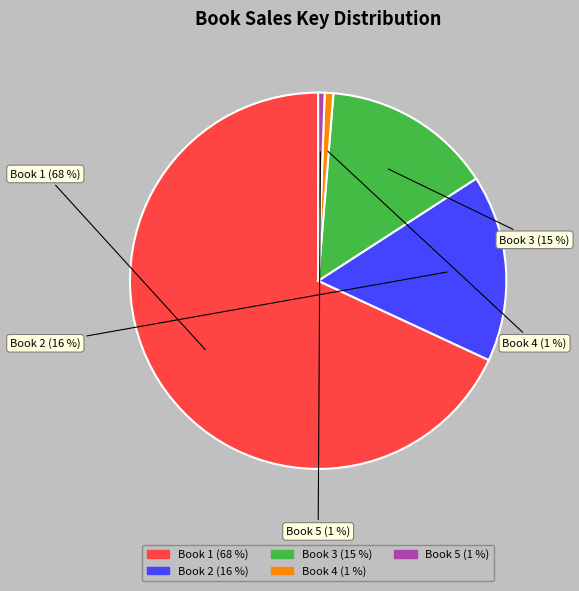

To the nearest percent, what is the average slice percentage?

20%